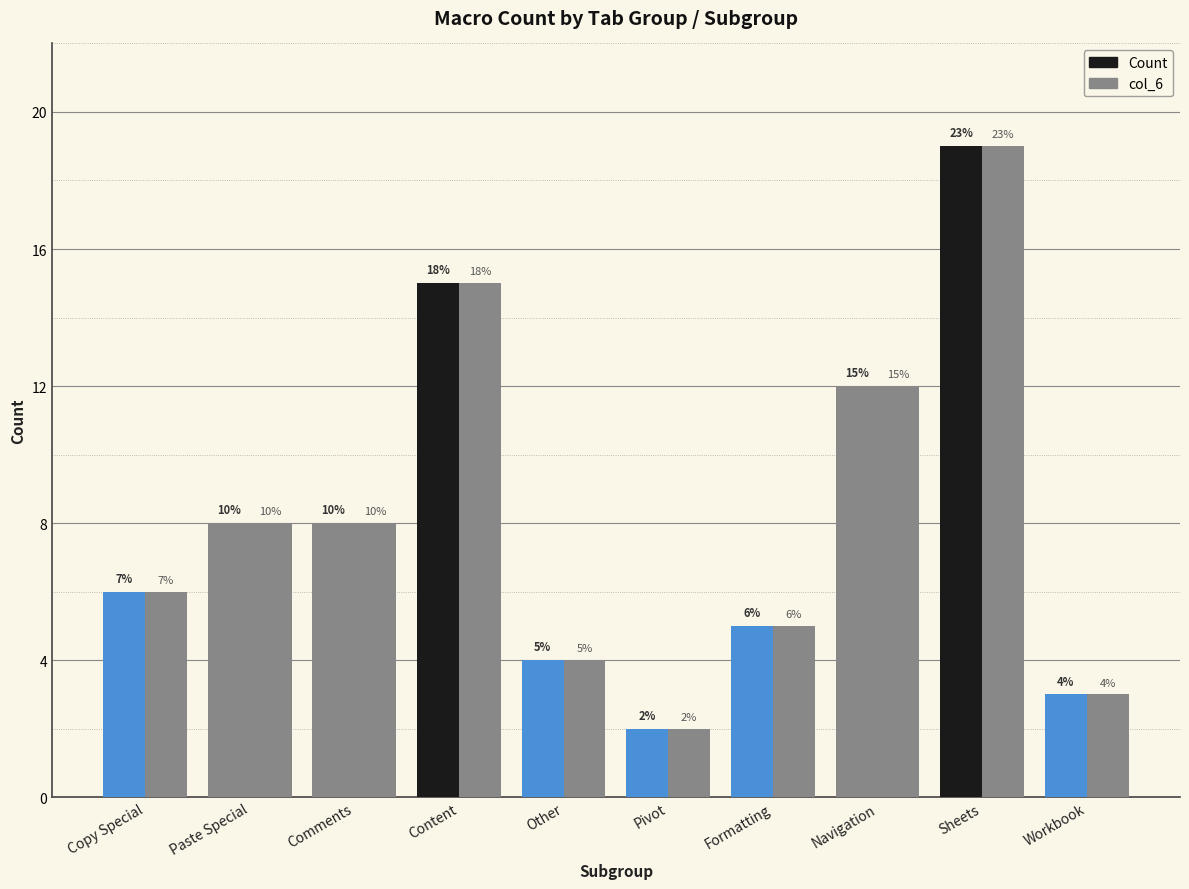

True or false: col_6 has a value of 29 at Sheets.

False